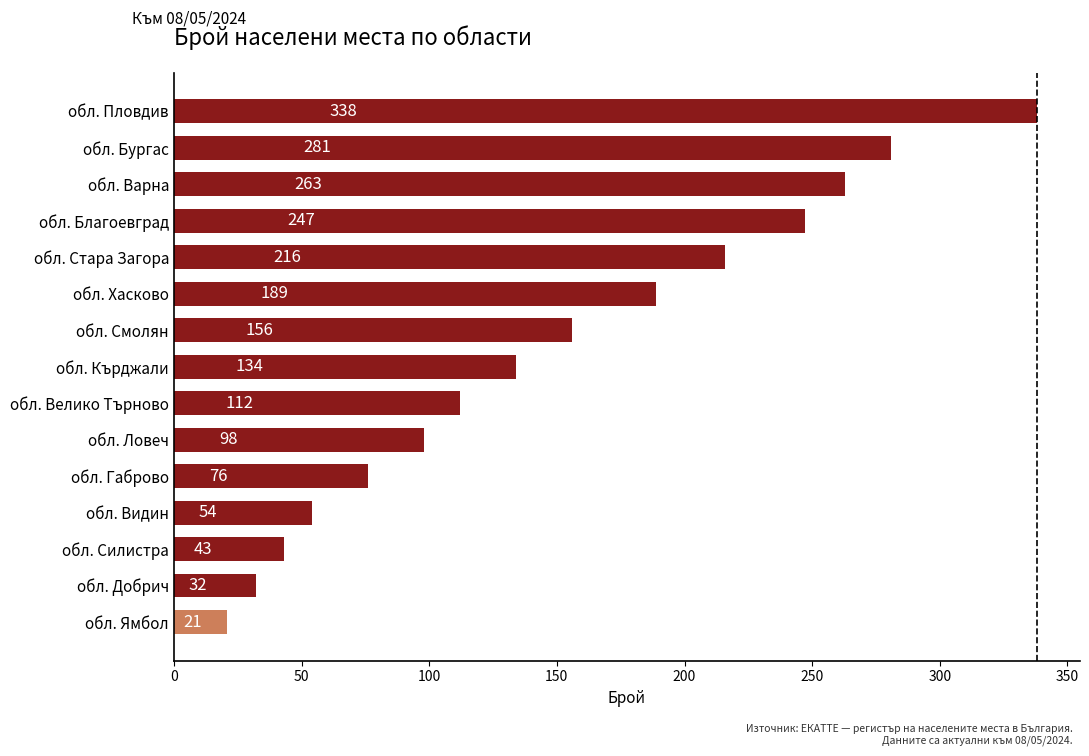

True or false: the data shows 432 at обл. Варна.

False